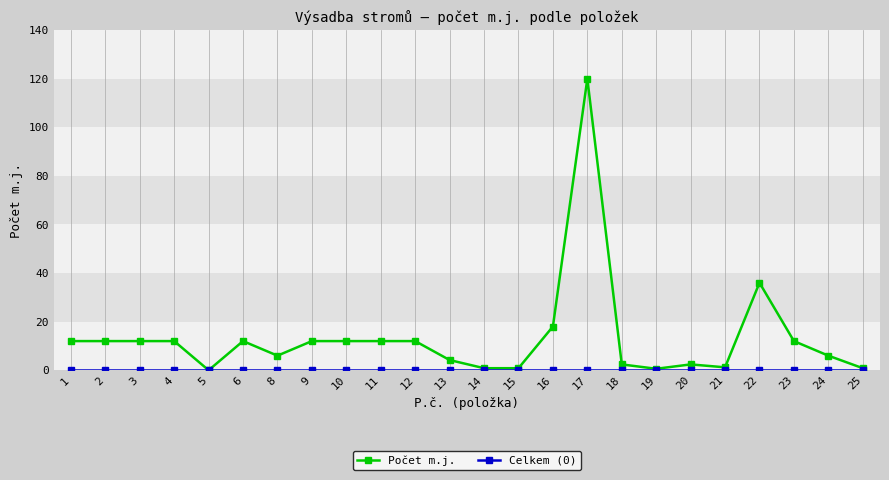

What is the value of the Počet m.j. point at the 22nd from the left?

12.0